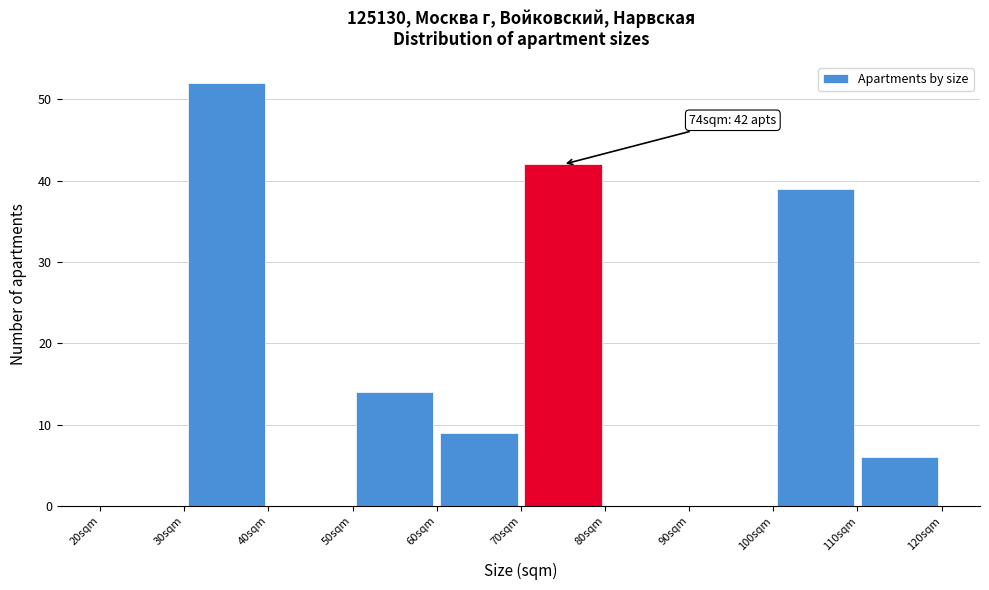

Which range on the x-axis has the tallest bar?

30 to 40